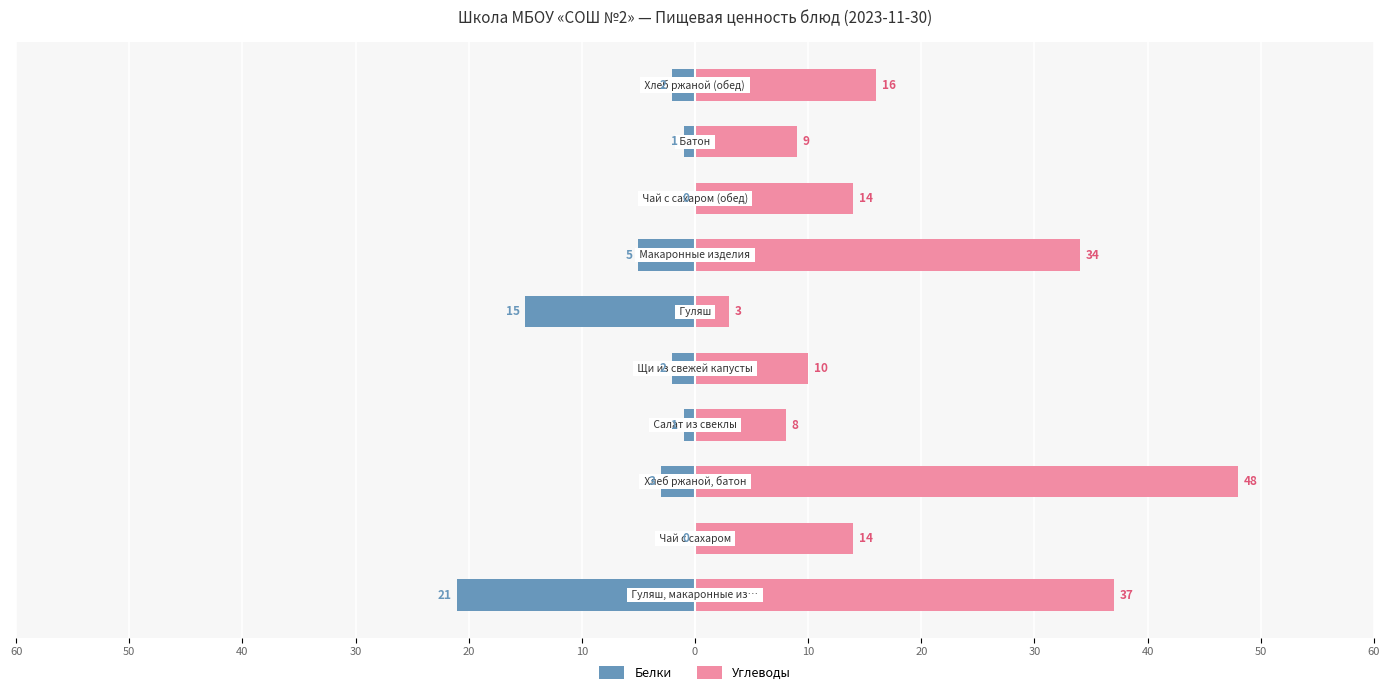

What is the average value of the Углеводы series?

19